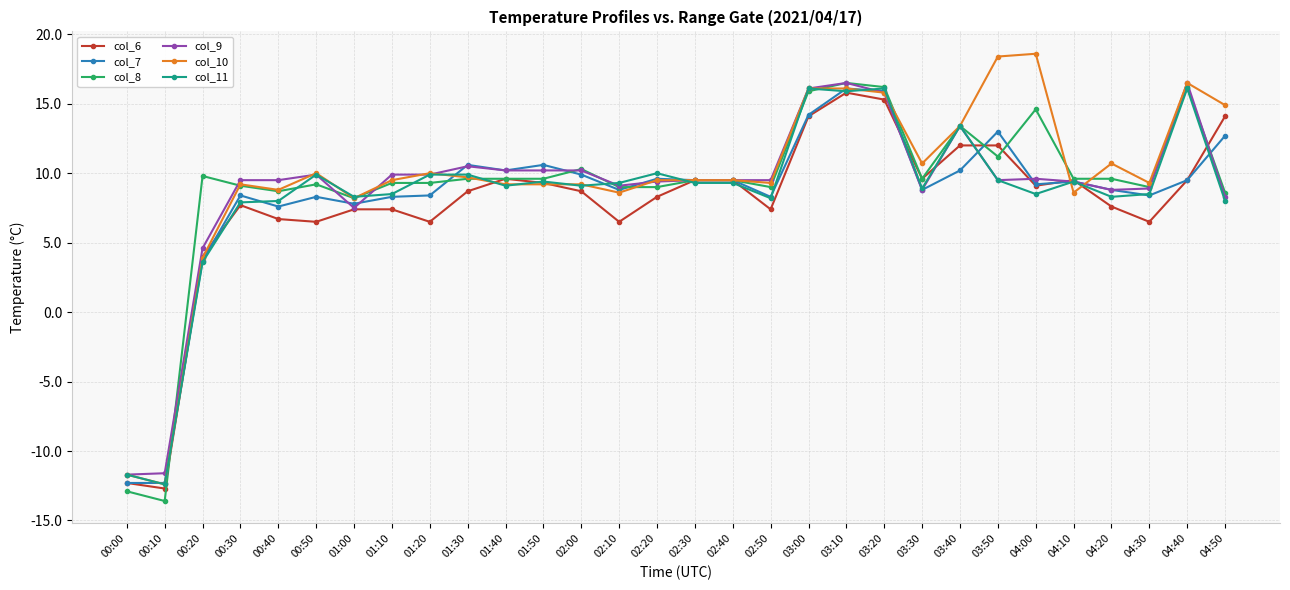

What is the sum of the col_7 values at 03:10 and 04:20?

24.9